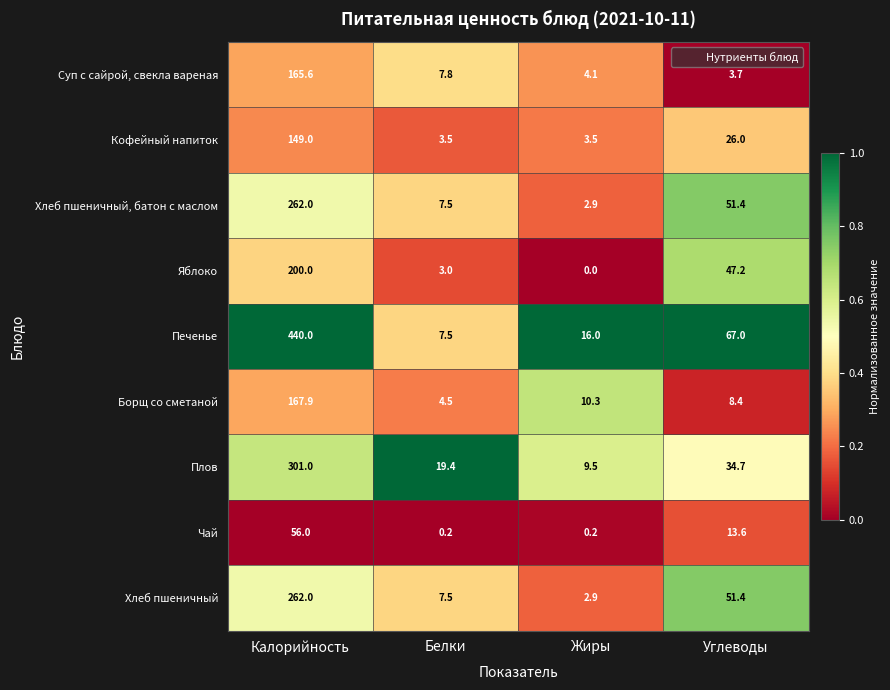

Which series has the widest spread of values?

Печенье